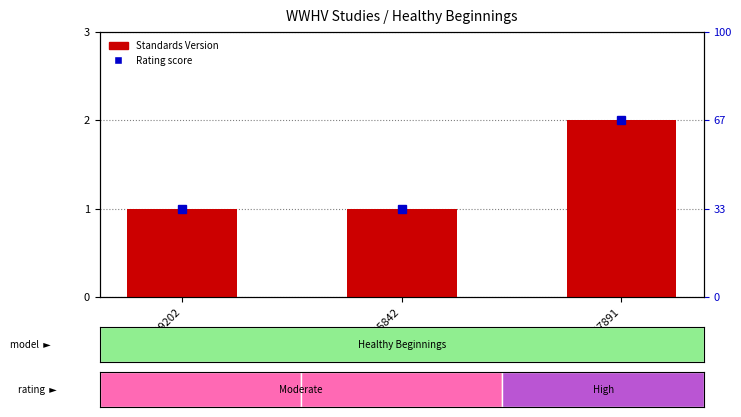

List the labels in order of value, largest first.

WWHV047891, WWHV029202, WWHV035842